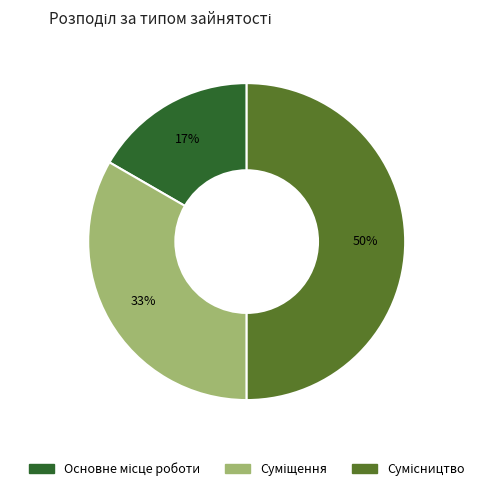

To the nearest percent, what is the average slice percentage?

33%